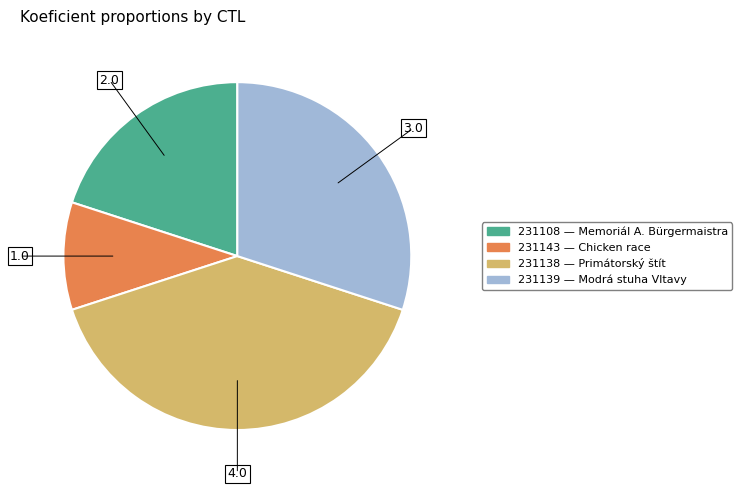

The 231108 slice represents 11% of the pie. True or false?

False